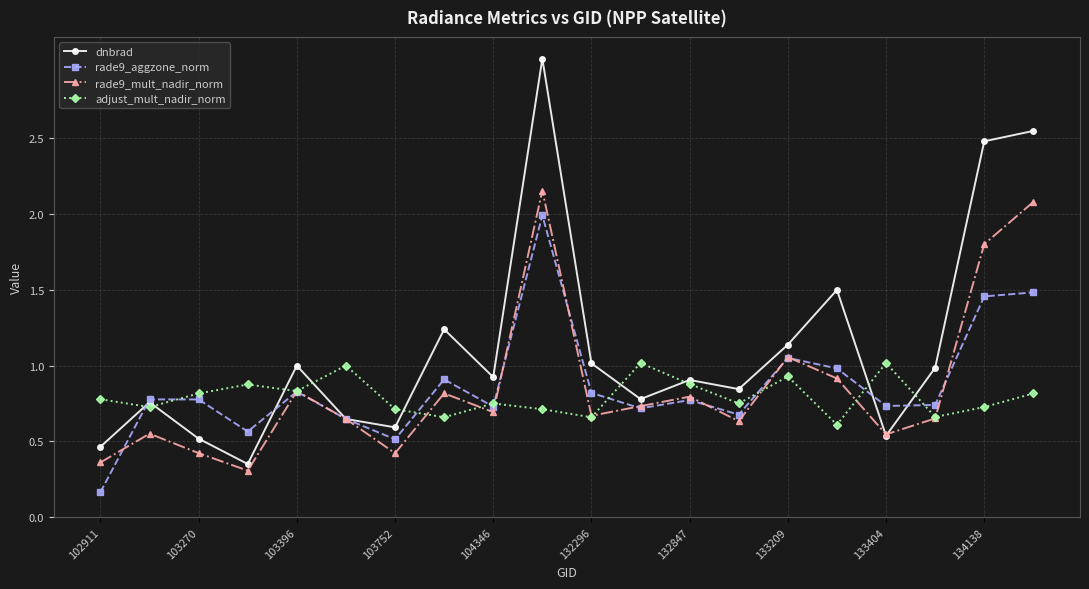

List the series in order of their peak value, highest first.

dnbrad, rade9_mult_nadir_norm, rade9_aggzone_norm, adjust_mult_nadir_norm